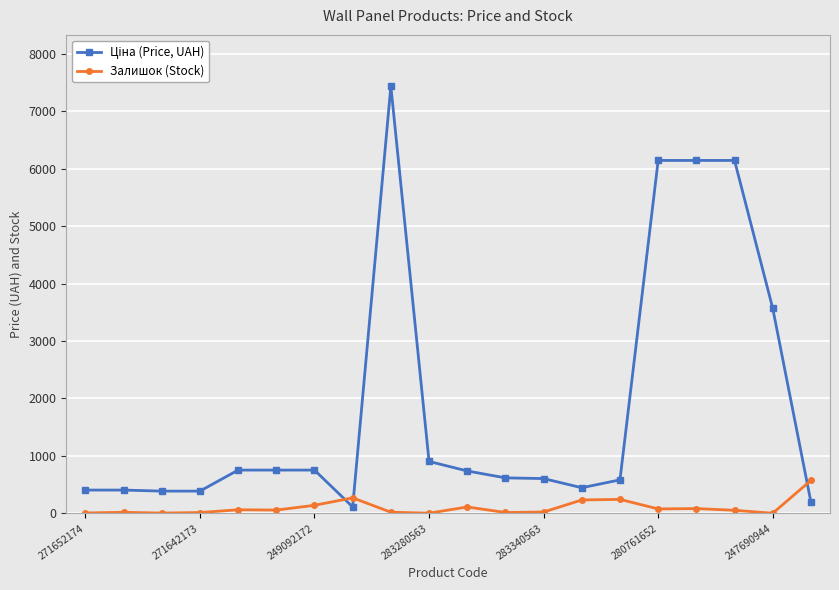

What is the minimum value shown in the chart?

2.0